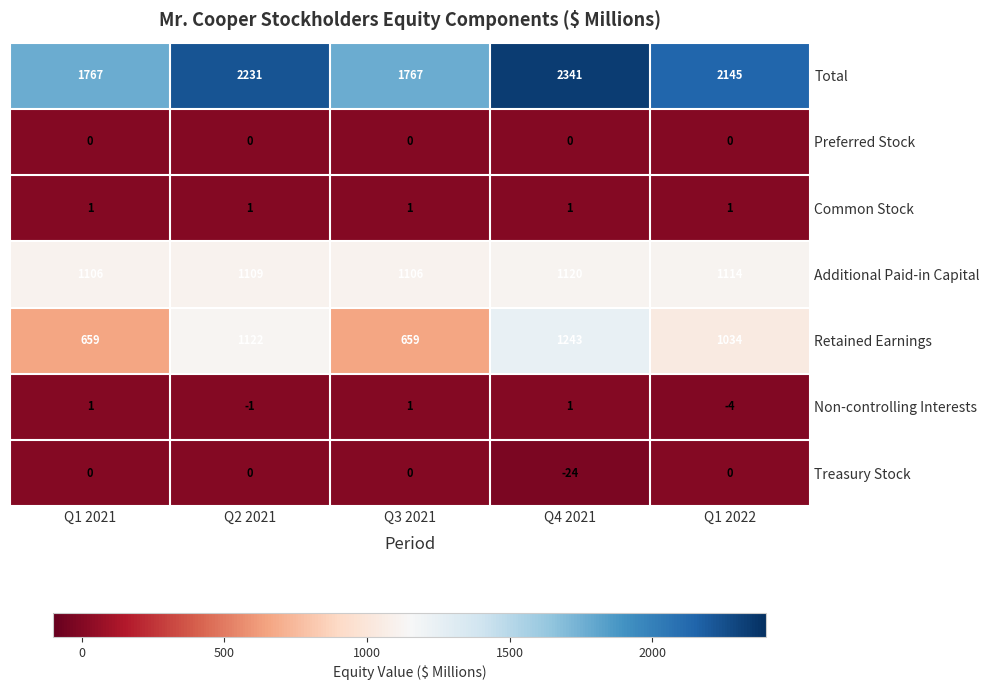

Count the Total values in the range 1767 to 2231.

4